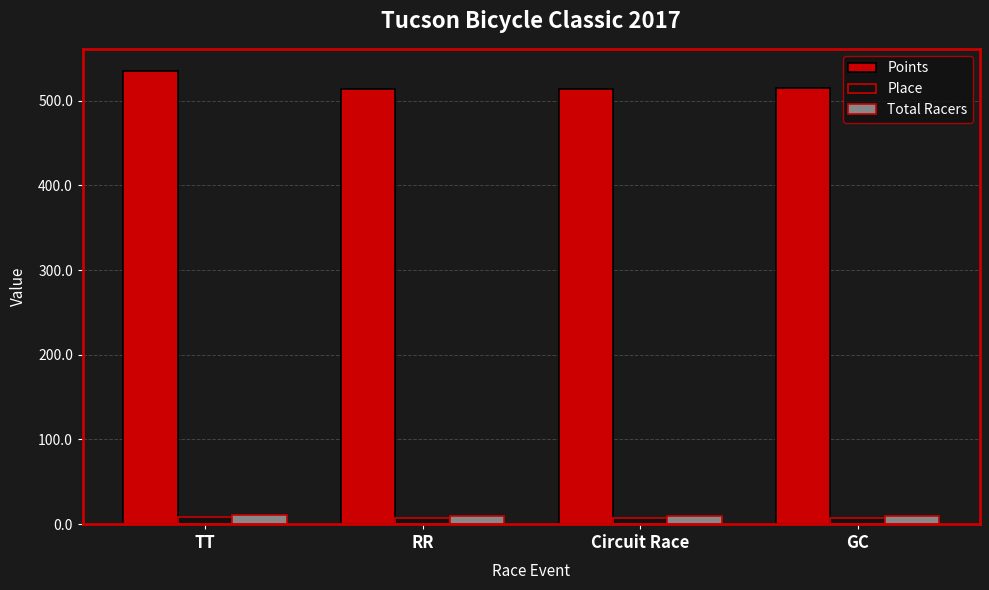

What is the total value across all series at Circuit Race?

531.0